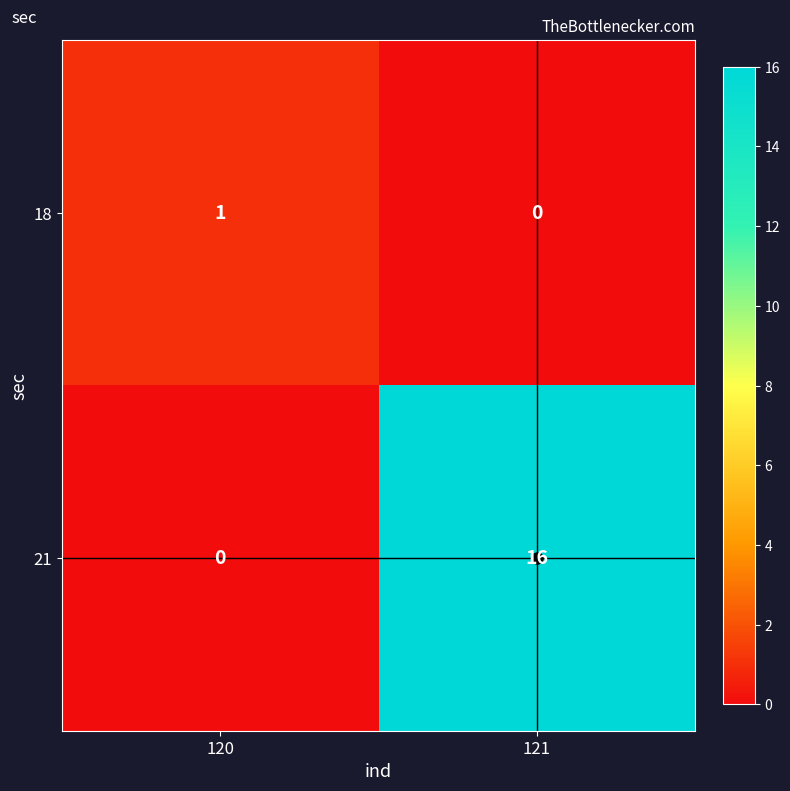

Rank the series by their maximum value, from highest to lowest.

21, 18